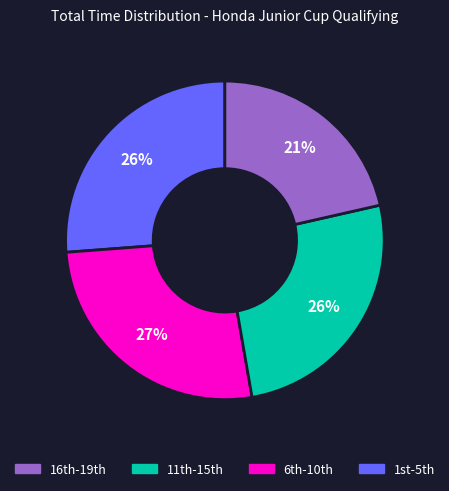

To the nearest percent, what is the average slice percentage?

25%